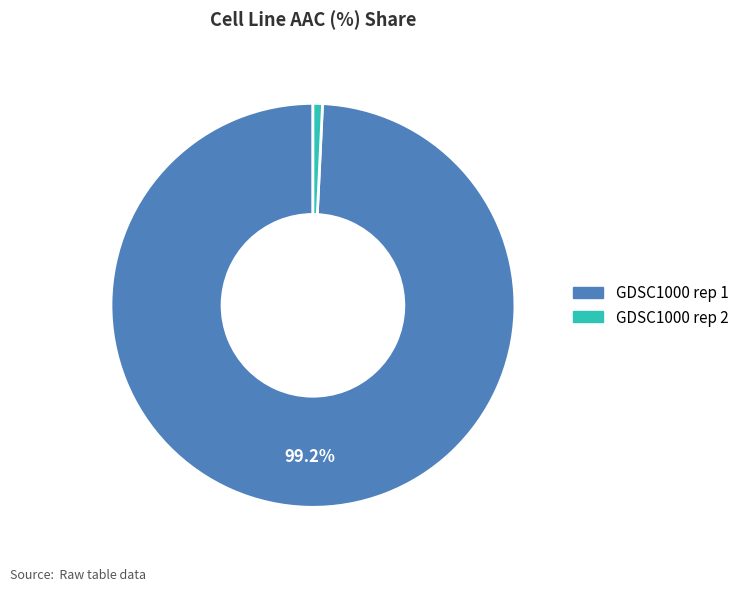

What is the largest slice in the pie chart?

GDSC1000 rep 1